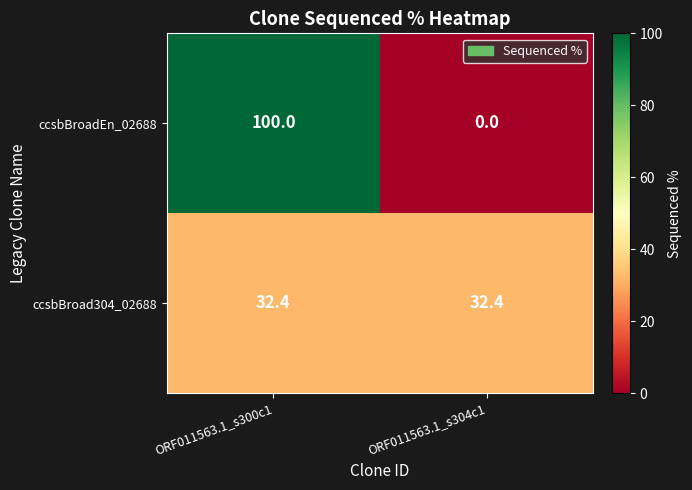

What is the maximum value shown in the chart?

100.0